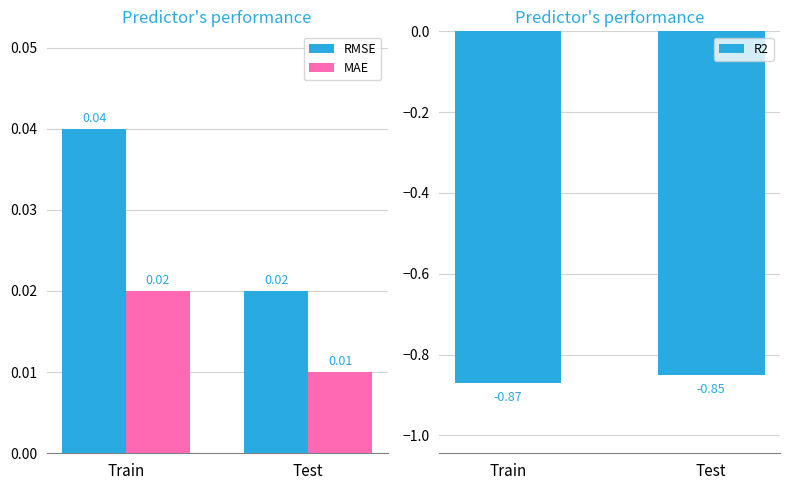

Which category has the highest value in the R2 series?

Test